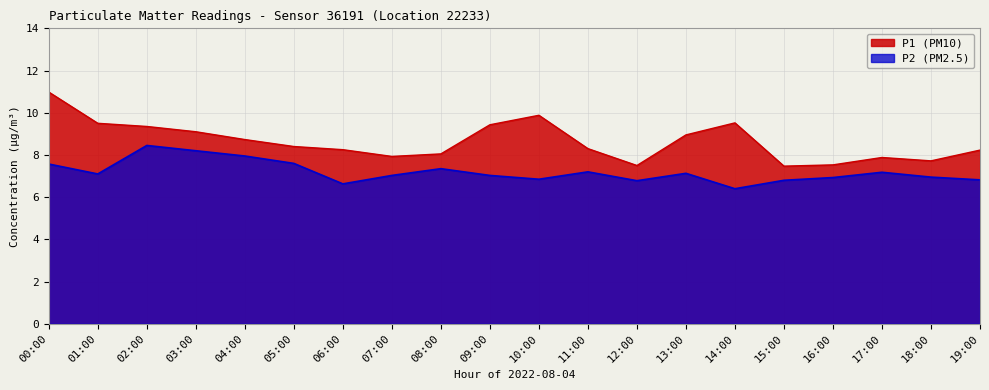

At how many categories does at least one series exceed 6?

20